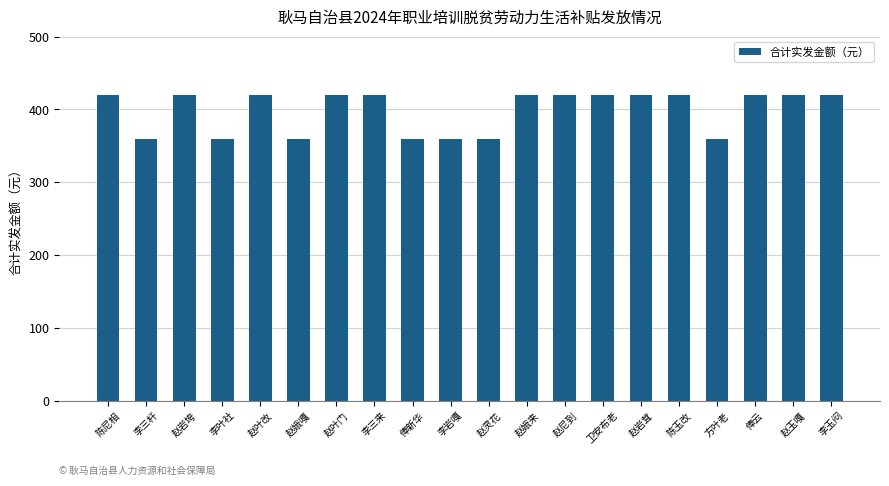

Are the bars grouped side by side (vs. stacked)?

No